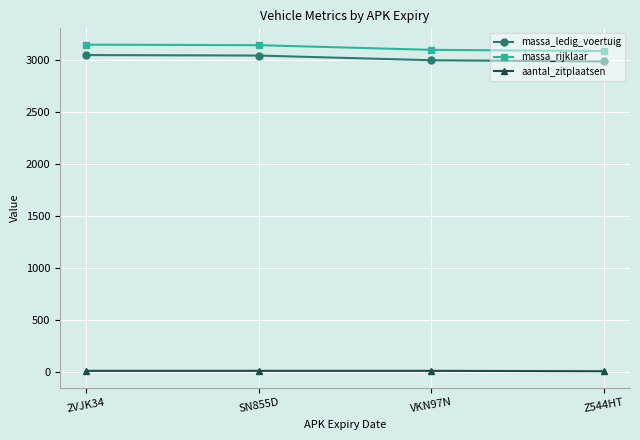

Where does the massa_rijklaar series first go above 3145?

2VJK34